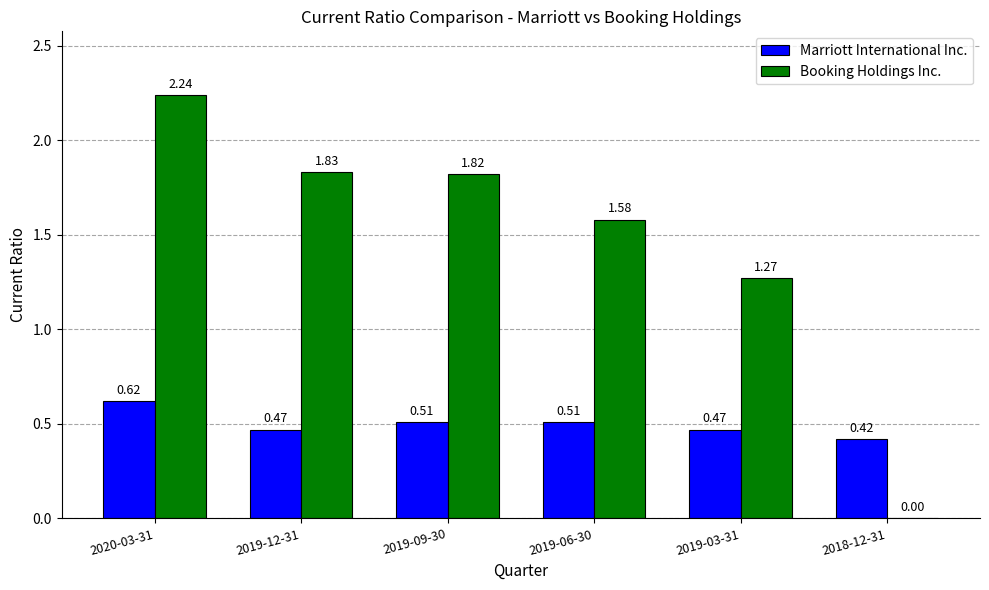

Which series has the largest range (max minus min)?

Booking Holdings Inc.